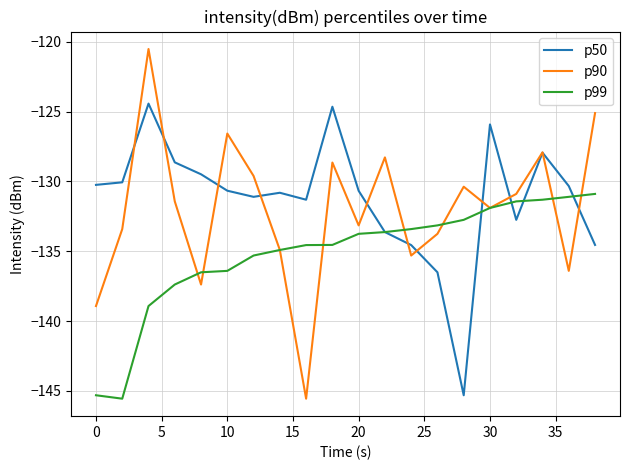

Which series has the largest total across all categories?

p50